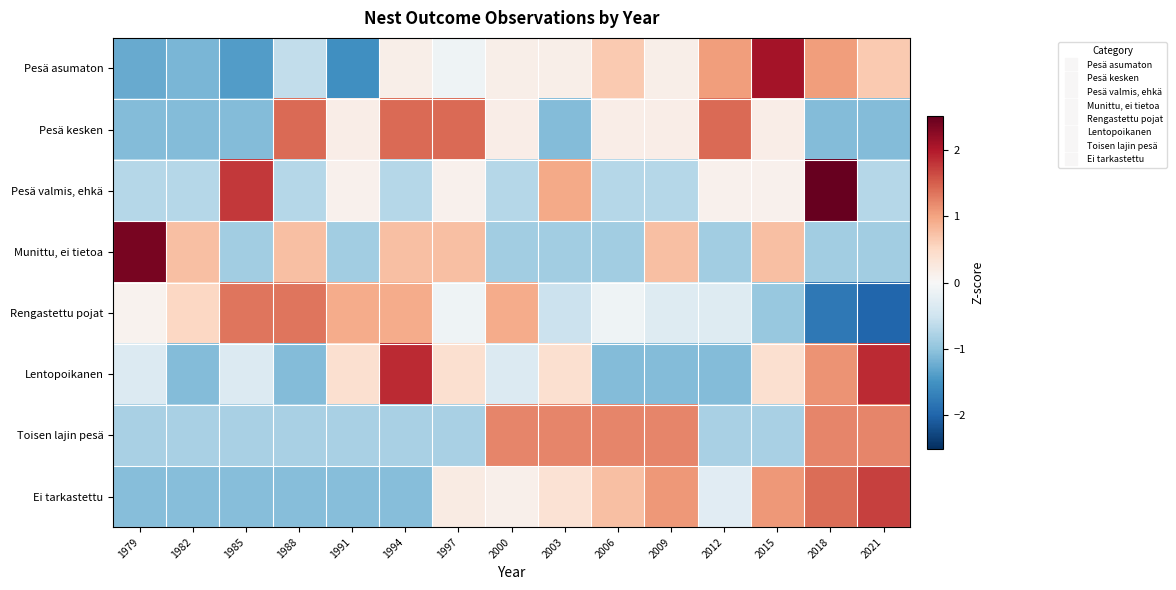

Which series has the largest range (max minus min)?

Pesä asumaton